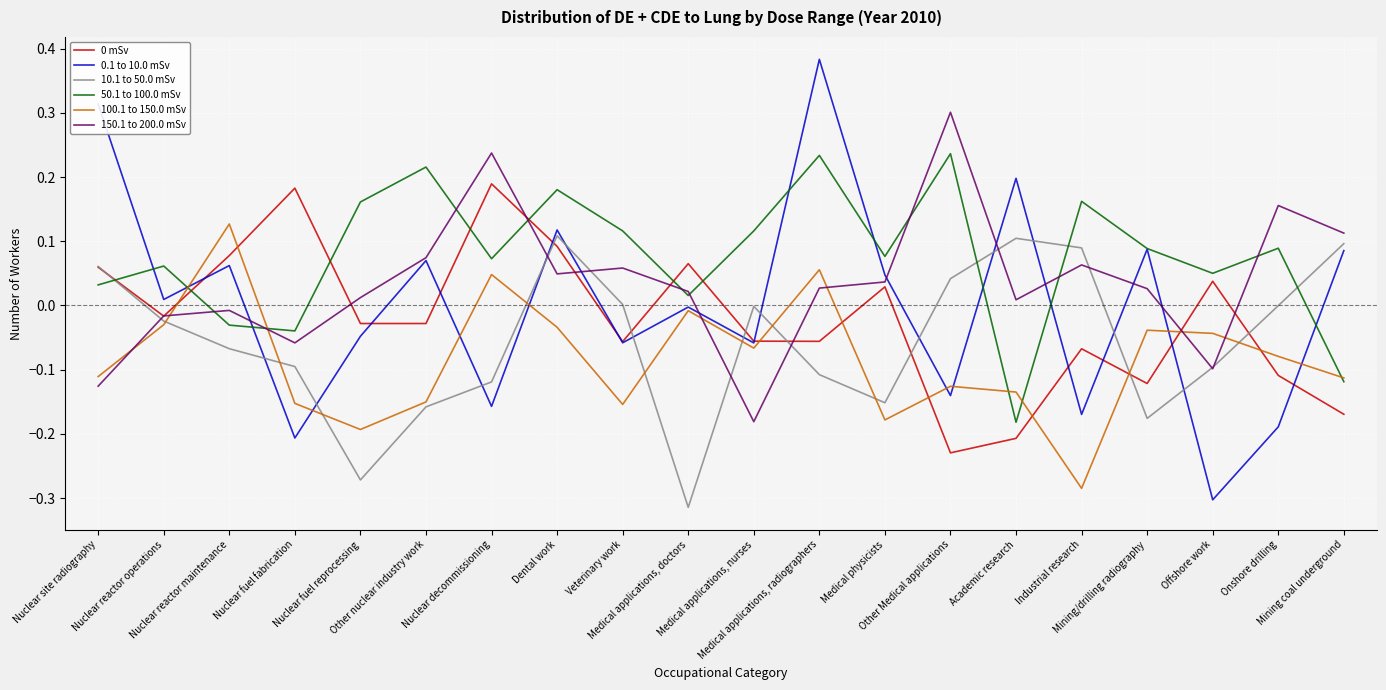

At which category does the chart reach its peak across all series?

Medical applications, radiographers